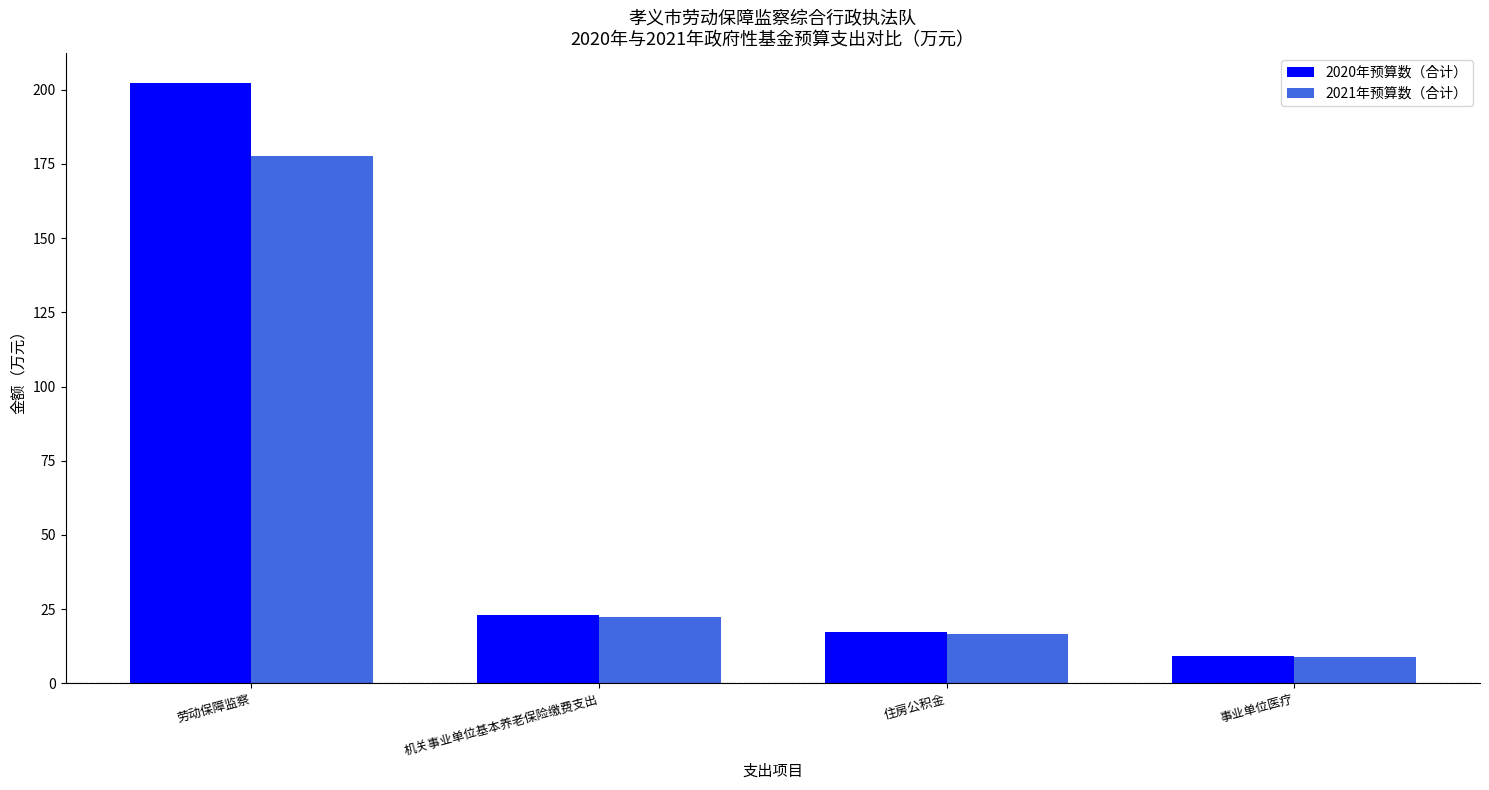

What is the sum of the 2021年预算数（合计） values at 事业单位医疗 and 劳动保障监察?

186.8